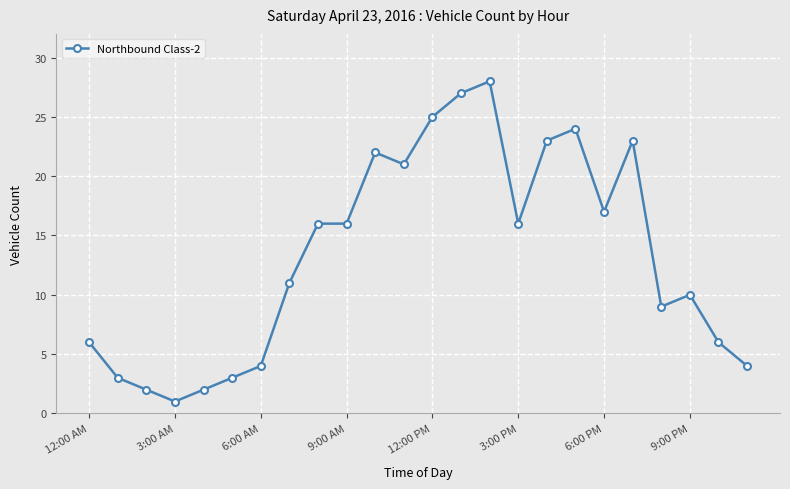

What is the maximum value shown in the chart?

28